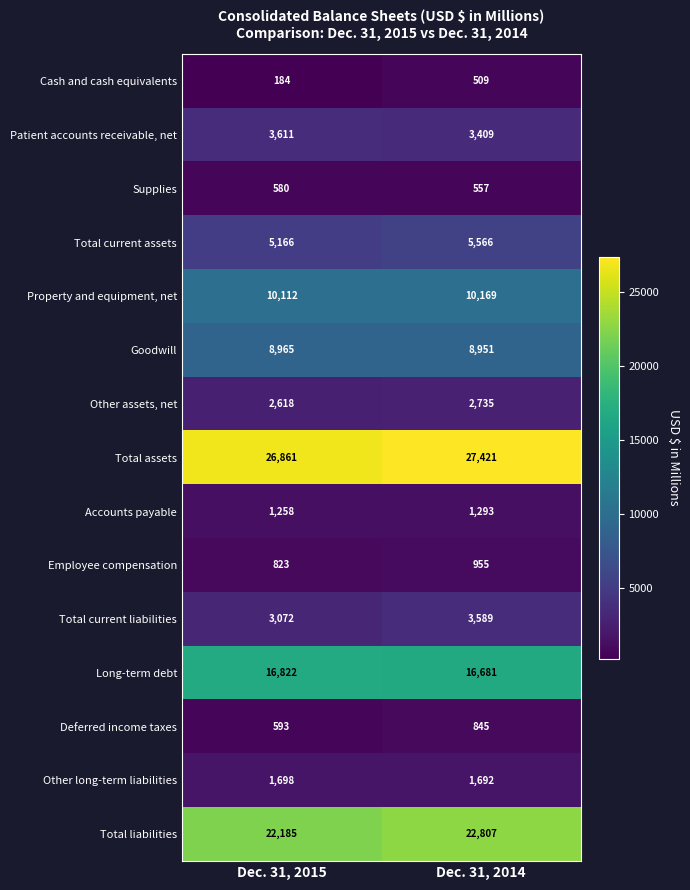

Reading left to right, what are all the values shown in this chart?

Cash and cash equivalents: 184	509
Patient accounts receivable, net: 3611	3409
Supplies: 580	557
Total current assets: 5166	5566
Property and equipment, net: 10112	10169
Goodwill: 8965	8951
Other assets, net: 2618	2735
Total assets: 26861	27421
Accounts payable: 1258	1293
Employee compensation: 823	955
Total current liabilities: 3072	3589
Long-term debt: 16822	16681
Deferred income taxes: 593	845
Other long-term liabilities: 1698	1692
Total liabilities: 22185	22807